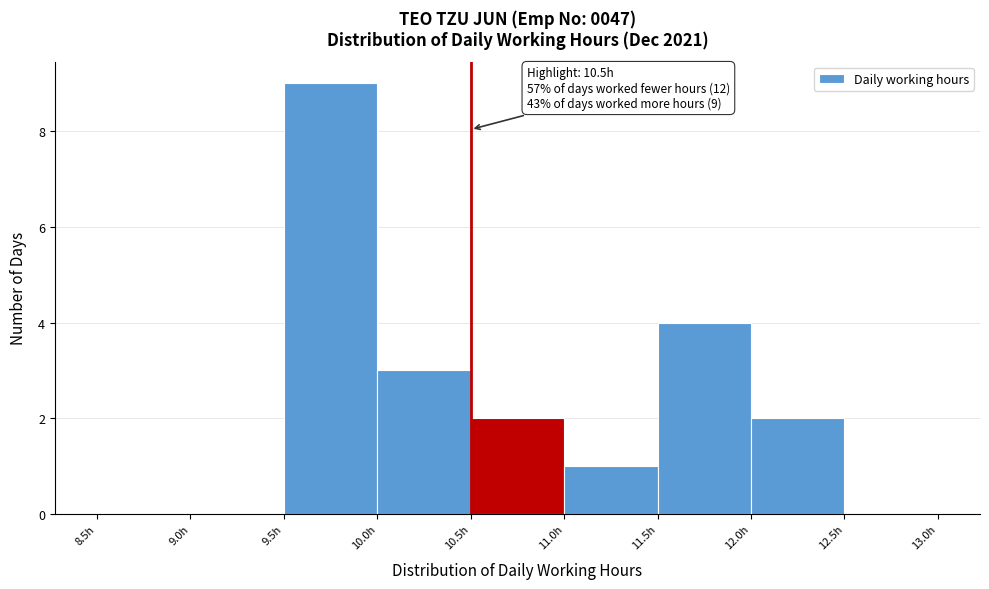

Which range on the x-axis has the tallest bar?

9.5 to 10.0